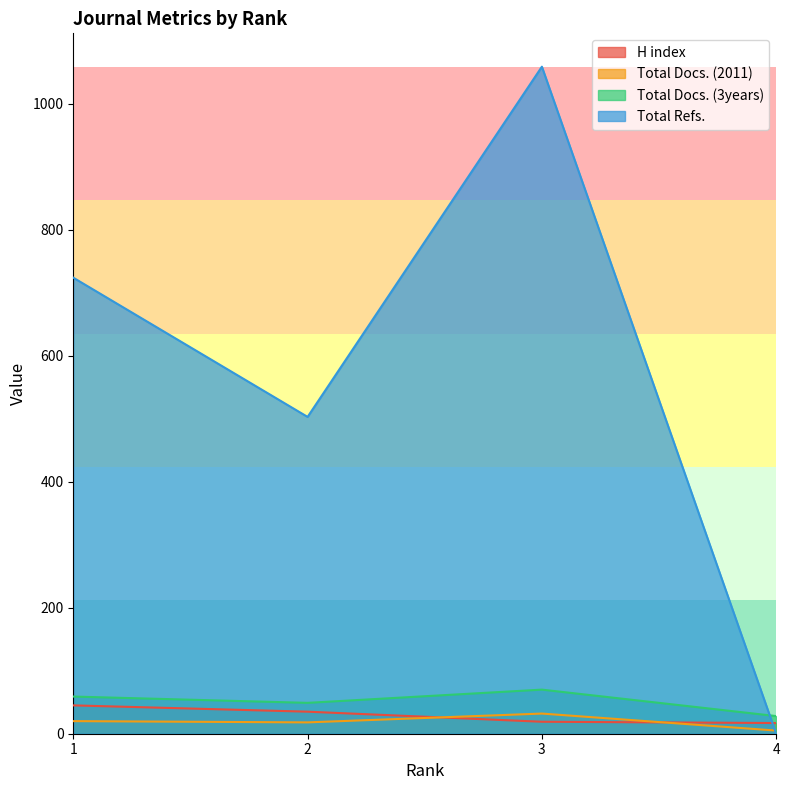

True or false: Total Docs. (3years) has a value of 28 at 4.

True